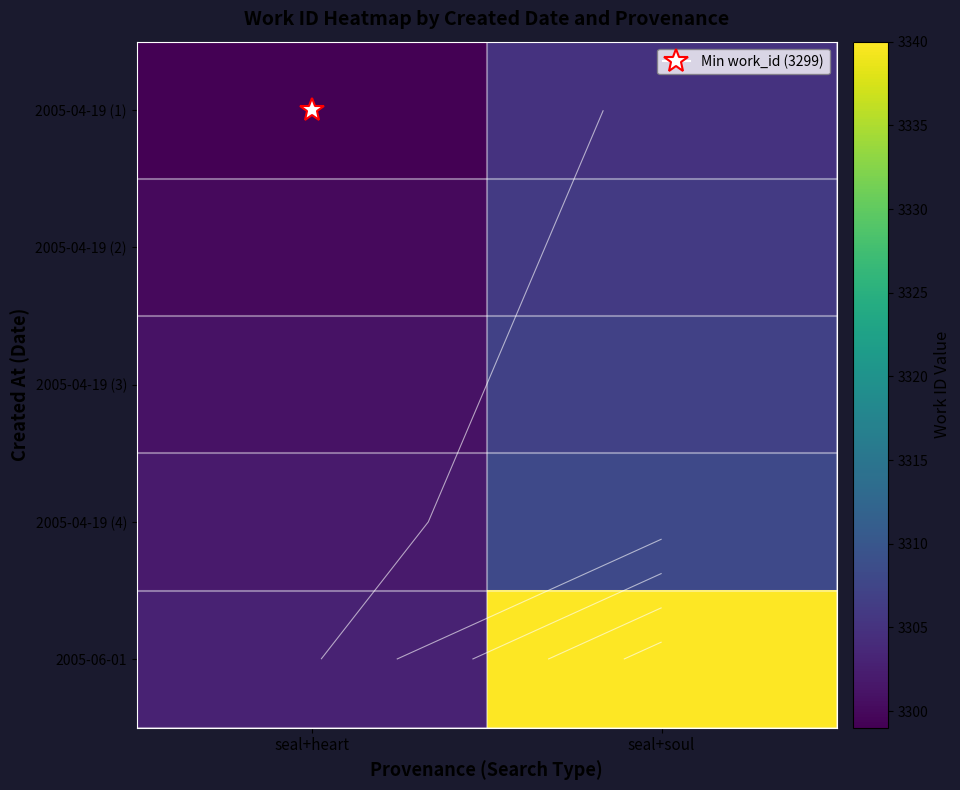

The 2005-04-19 (3) series shows 1341 at seal+heart. True or false?

False